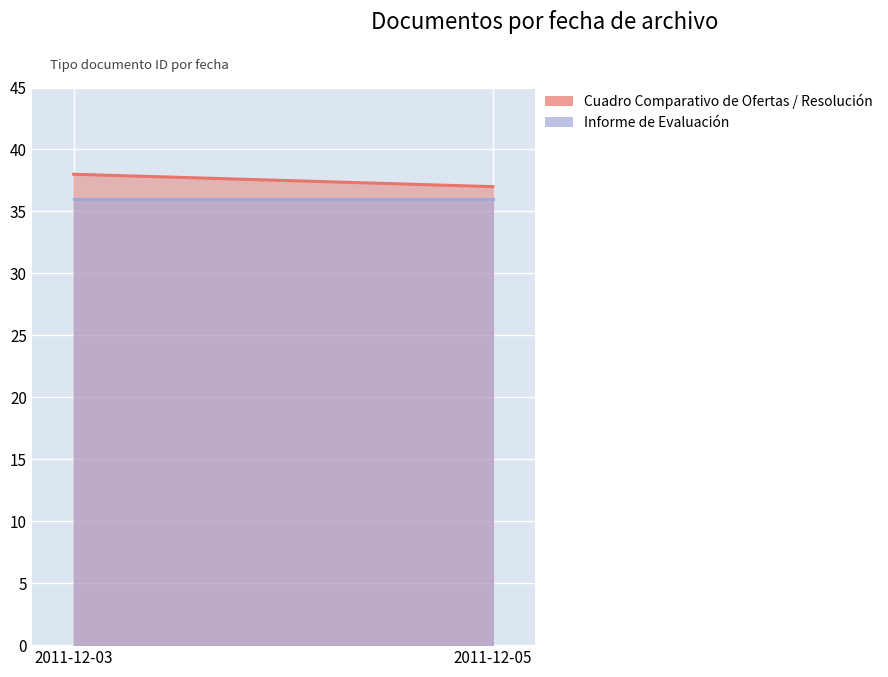

Which category has the highest value across all series?

2011-12-03